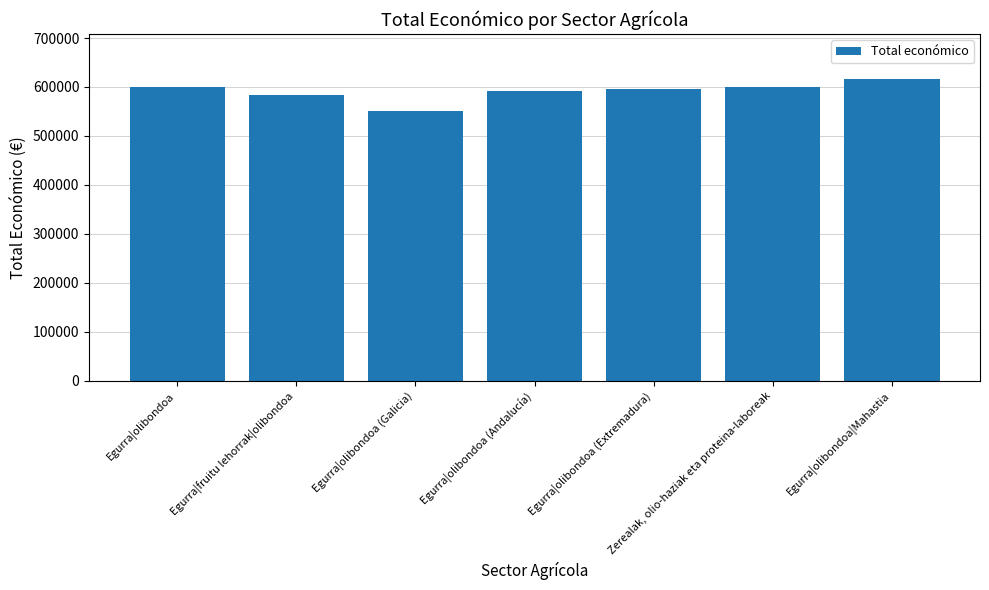

What is the value of the 6th bar from the left?

599927